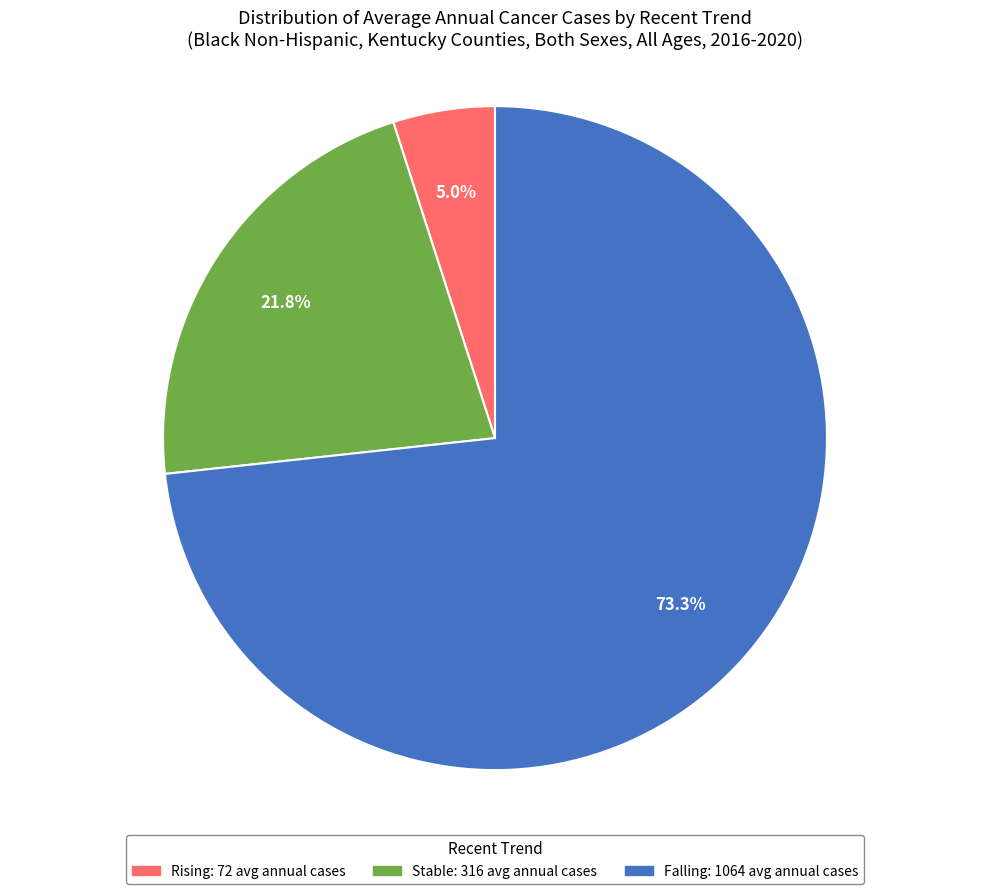

Does any single category account for the majority?

Yes